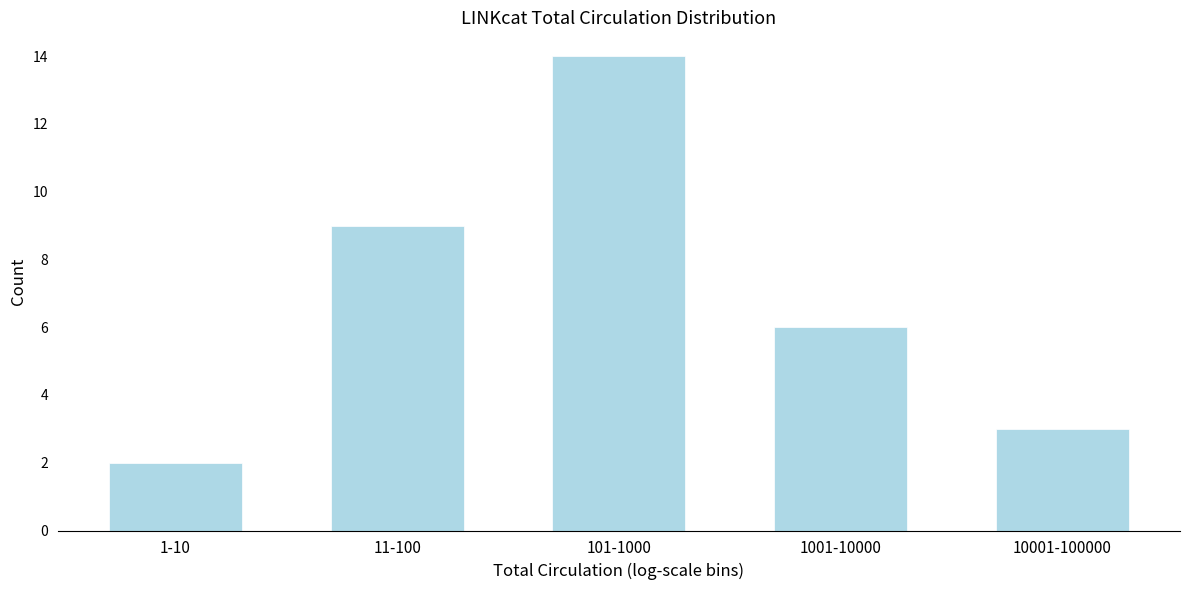

Reading right to left, extract all data points from this chart.

10001-100000=3	1001-10000=6	101-1000=14	11-100=9	1-10=2